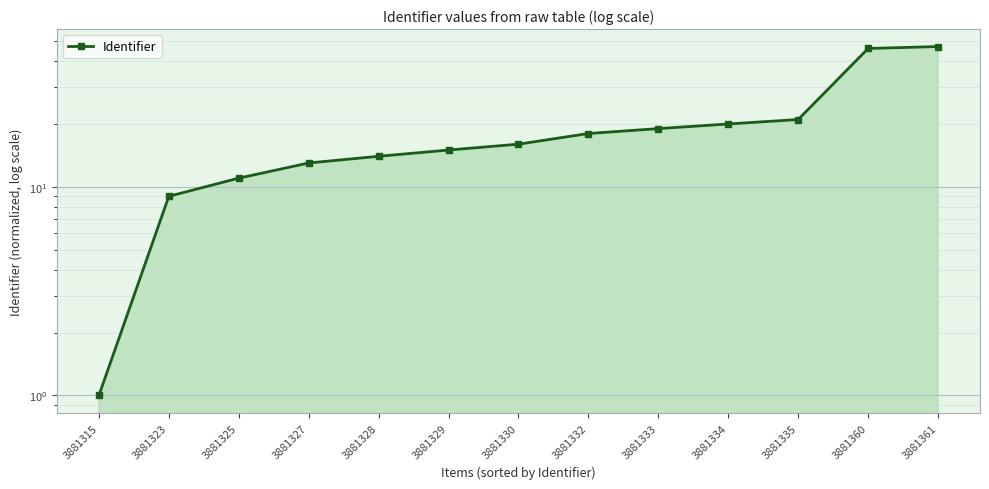

What is the greatest value displayed?

47